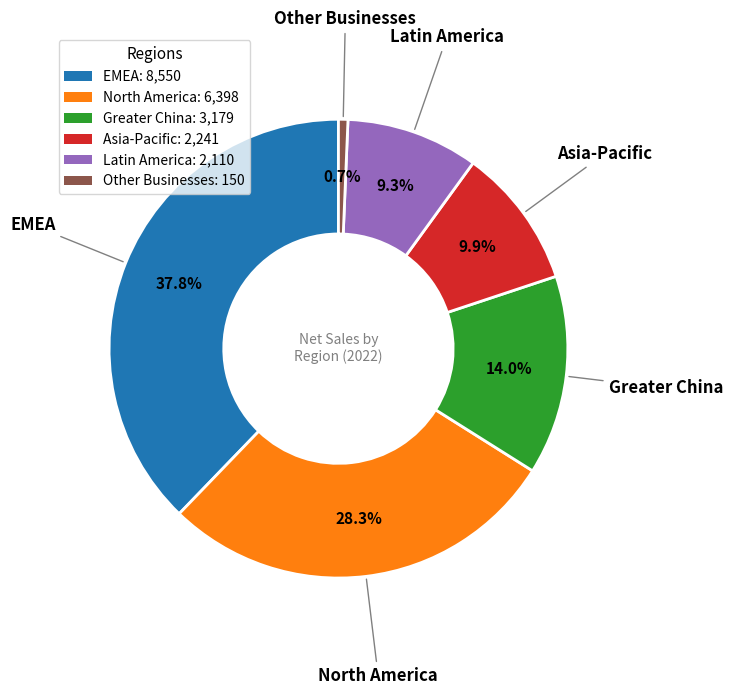

Rank the categories by value from lowest to highest.

Other Businesses, Latin America, Asia-Pacific, Greater China, North America, EMEA